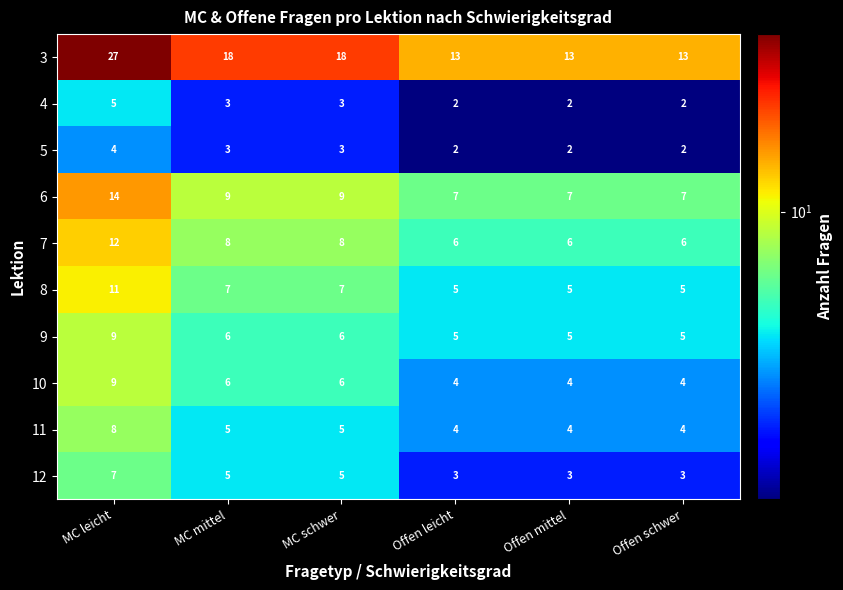

What is the sum of all 4 values?

17